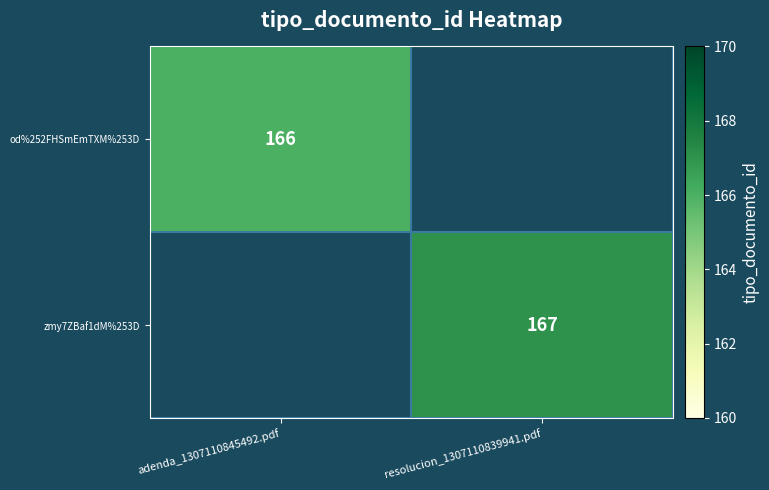

The value of od%252FHSmEmTXM%253D at adenda_1307110845492.pdf is 245. True or false?

False